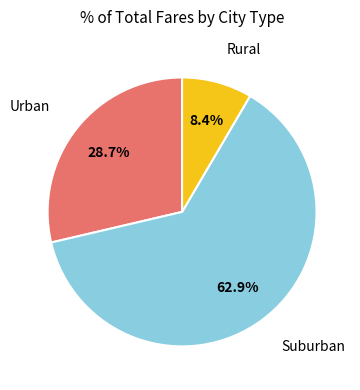

Is there any slice that represents more than half of the pie?

Yes